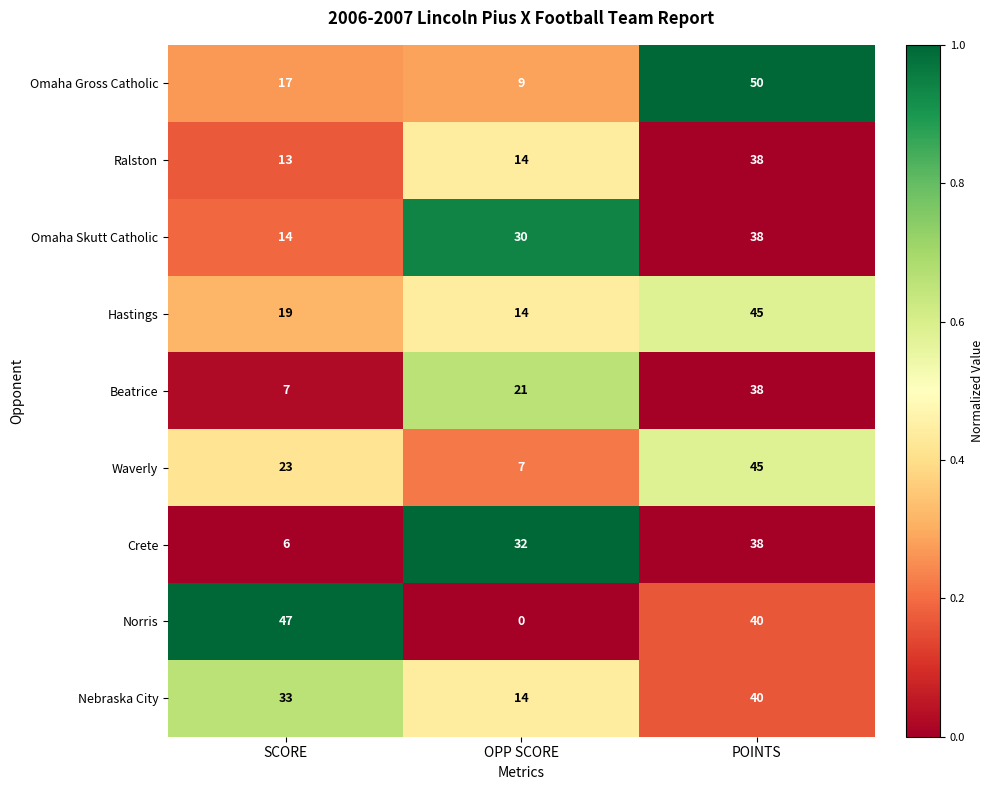

What is the difference between the maximum and minimum values in the Hastings series?

31